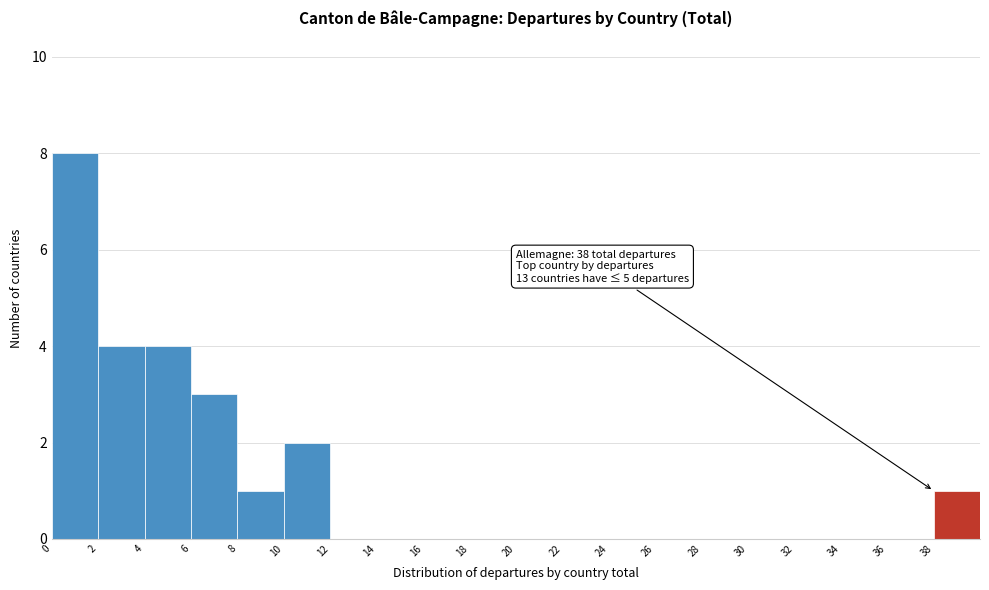

Which range on the x-axis has the tallest bar?

0 to 2